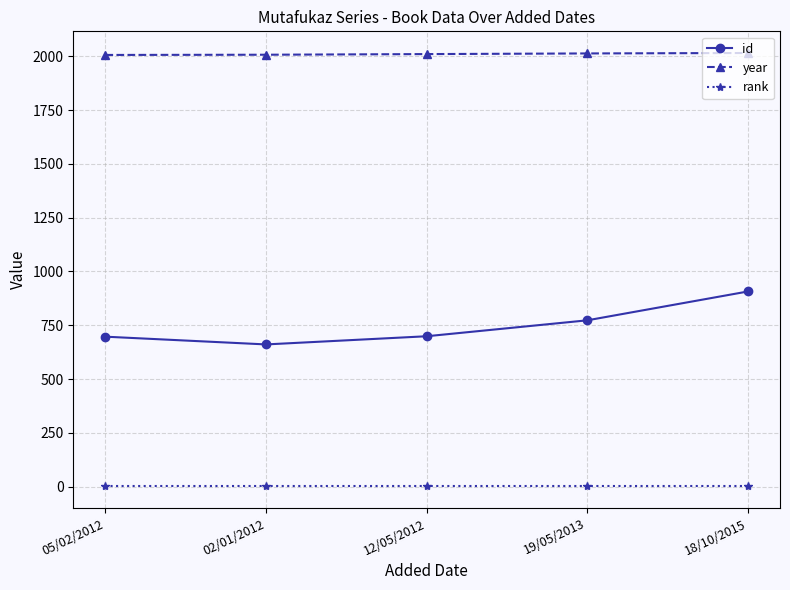

What position from the left is 12/05/2012?

3